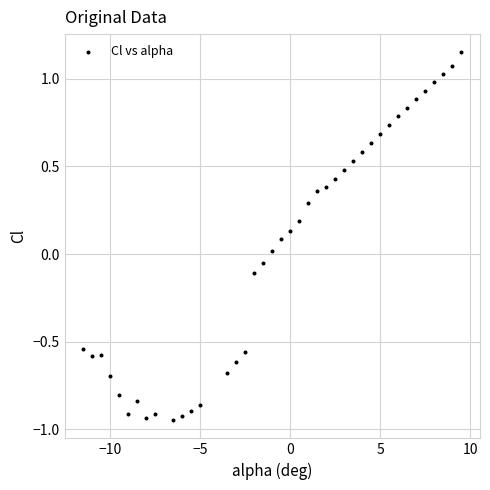

What is the range of Y values (max minus min)?

2.1